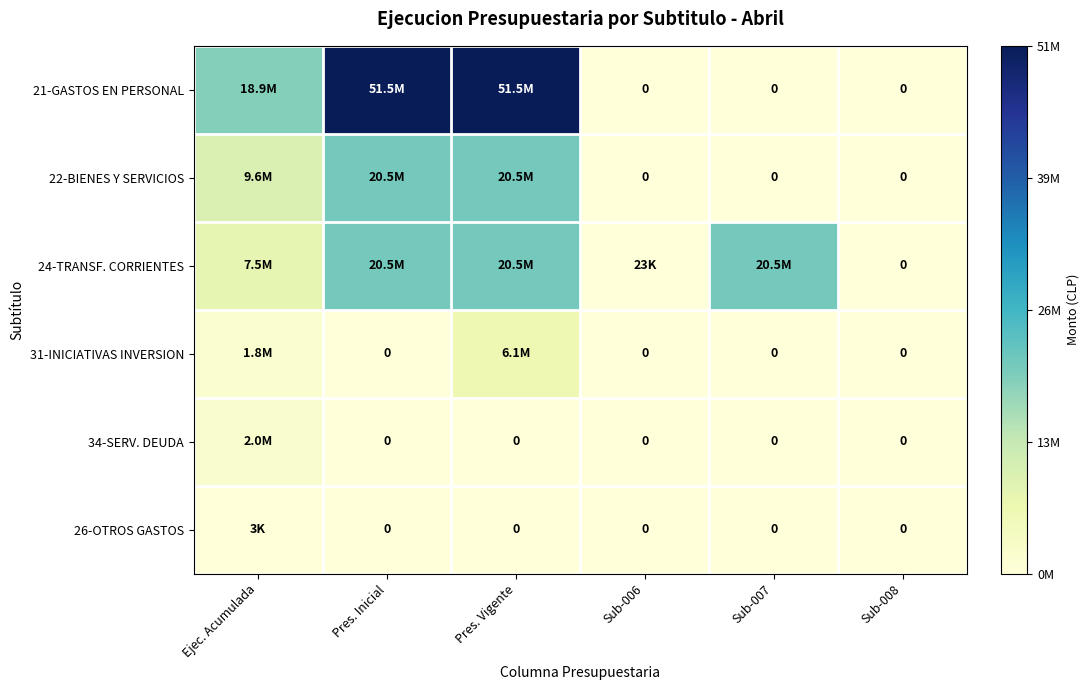

What is the difference between the highest and lowest values at Ejec. Acumulada?

18885925